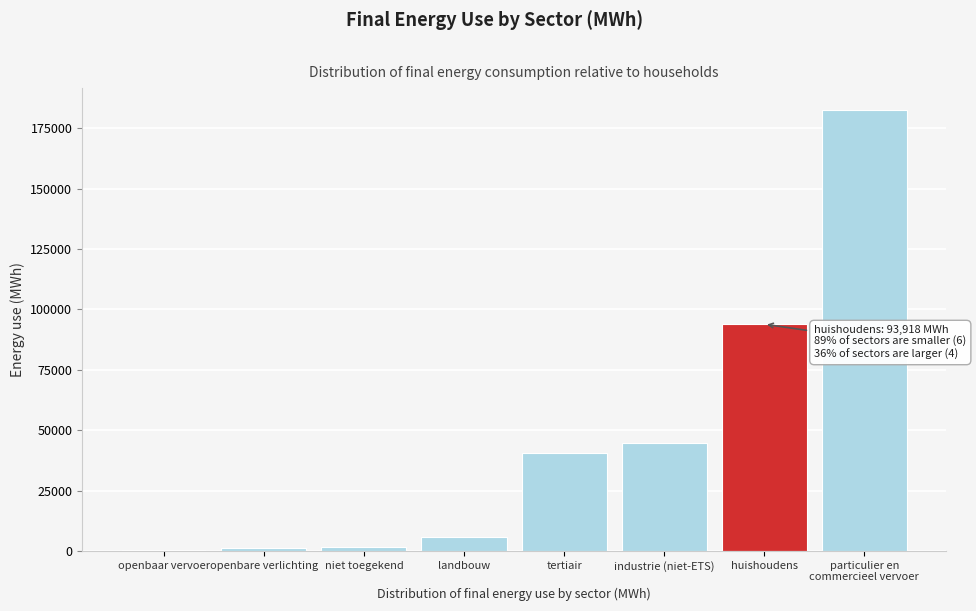

True or false: the data shows 40574.5 at tertiair.

True